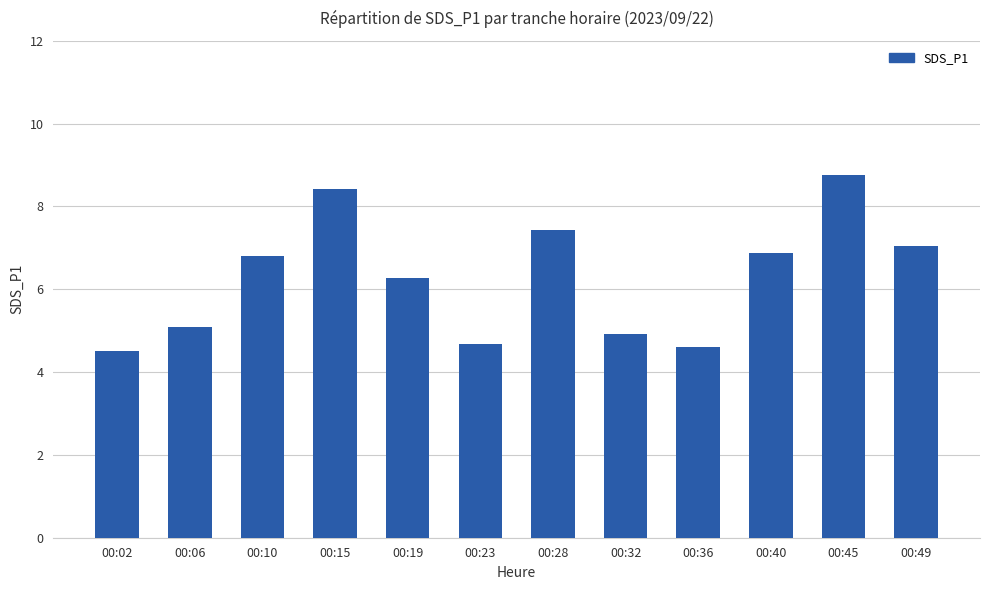

How many bars are there in total?

12